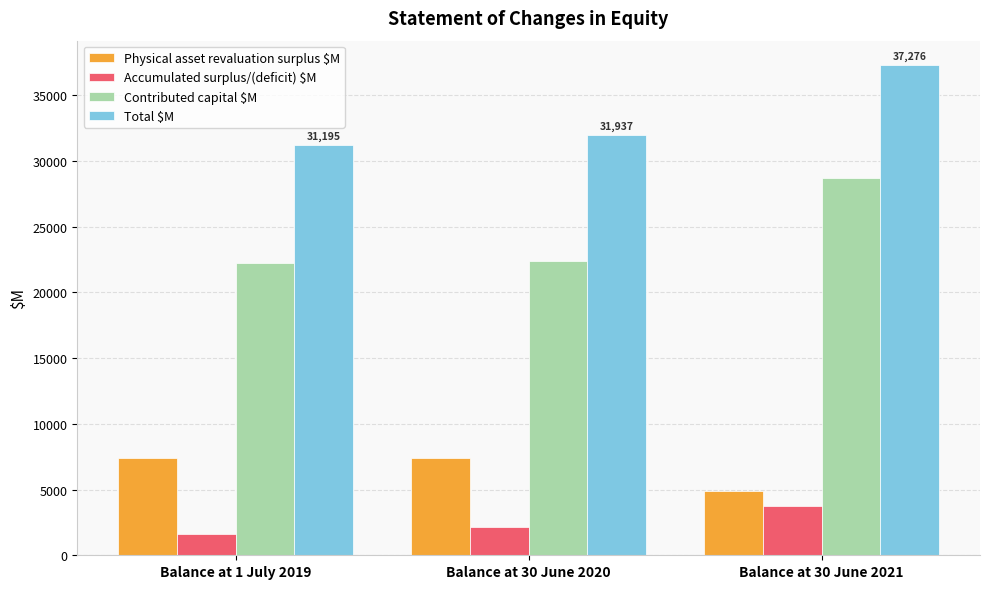

Between Balance at 1 July 2019 and Balance at 30 June 2021, which series saw the biggest shift?

Contributed capital $M